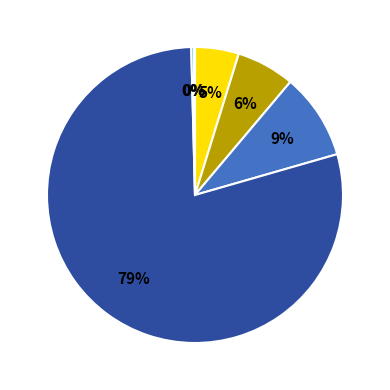

Is there any slice that represents more than half of the pie?

Yes